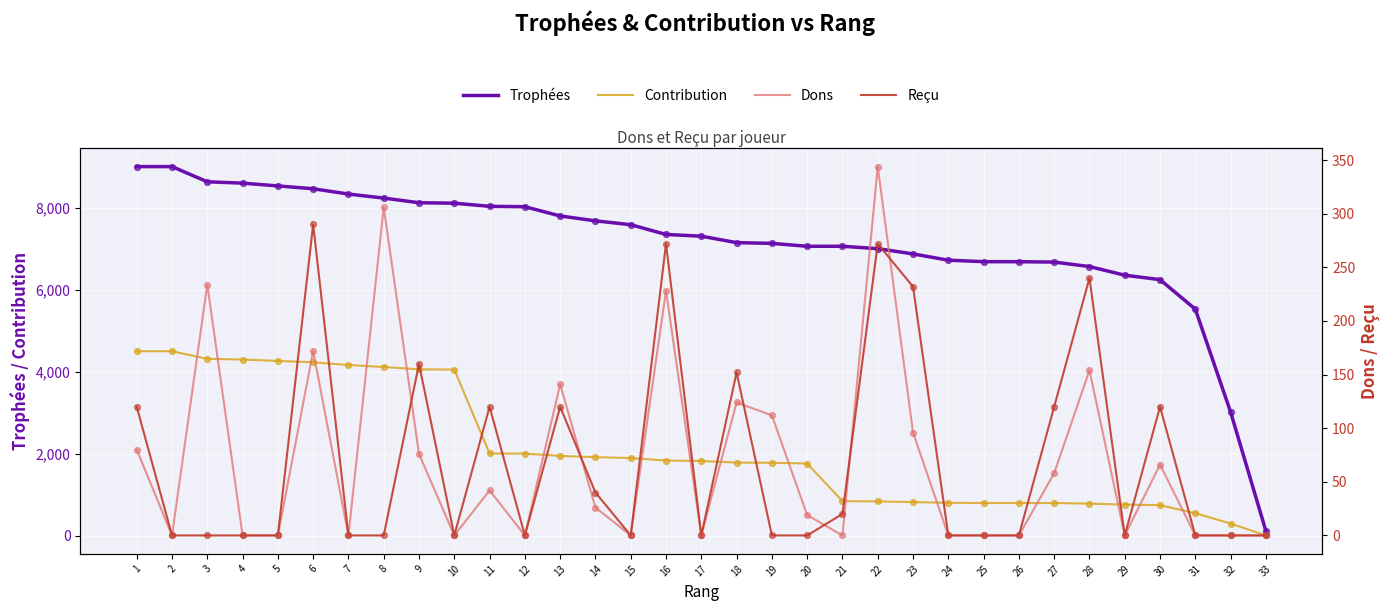

What is the total value across all series at 24?

7525